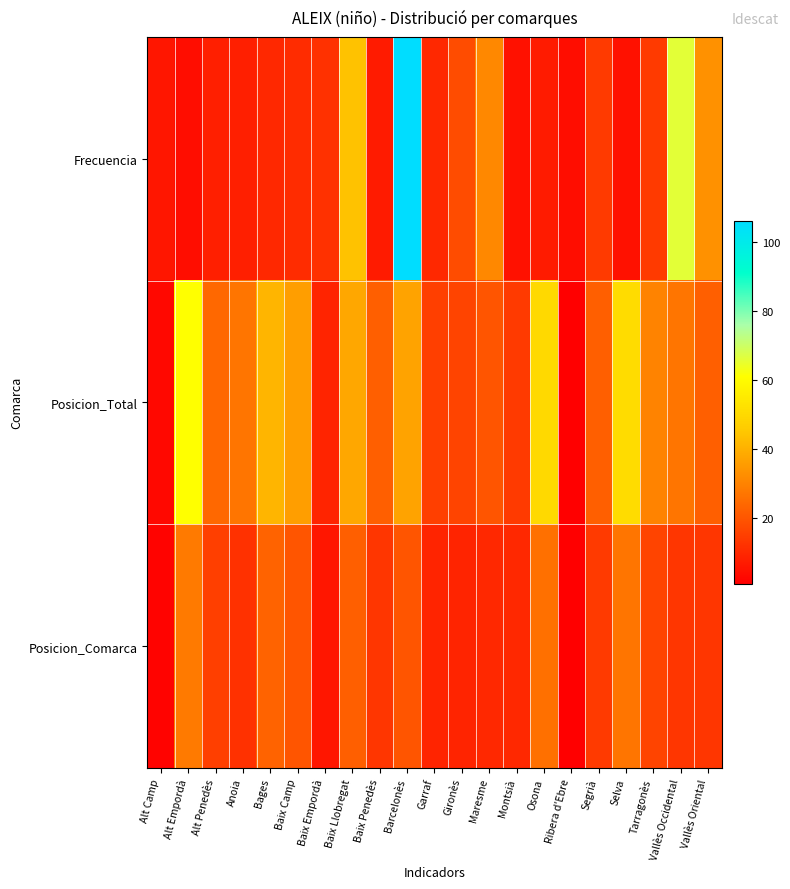

Which series has the largest range (max minus min)?

Frecuencia